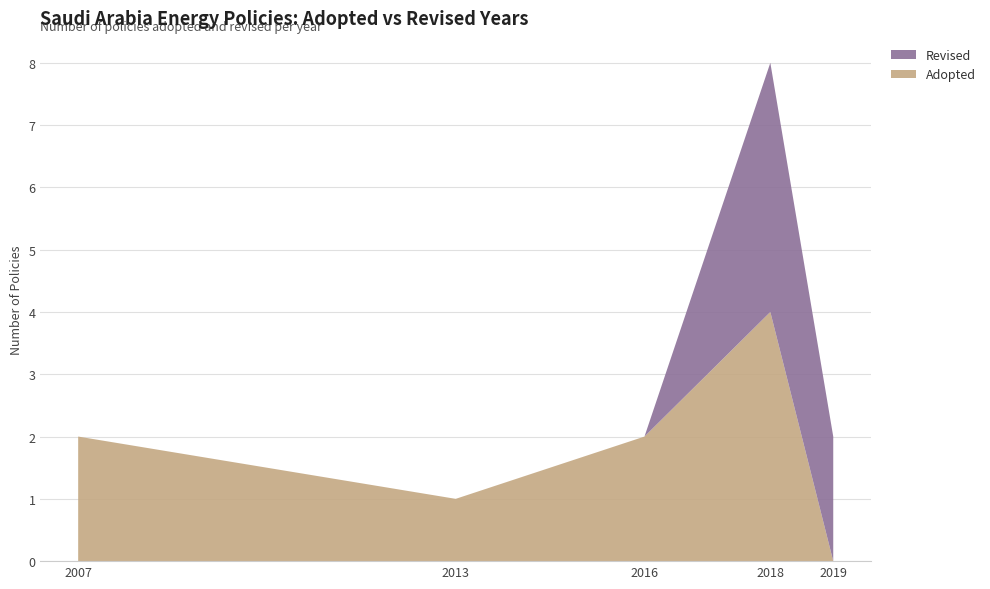

At which category is the sum across all series the highest?

2018